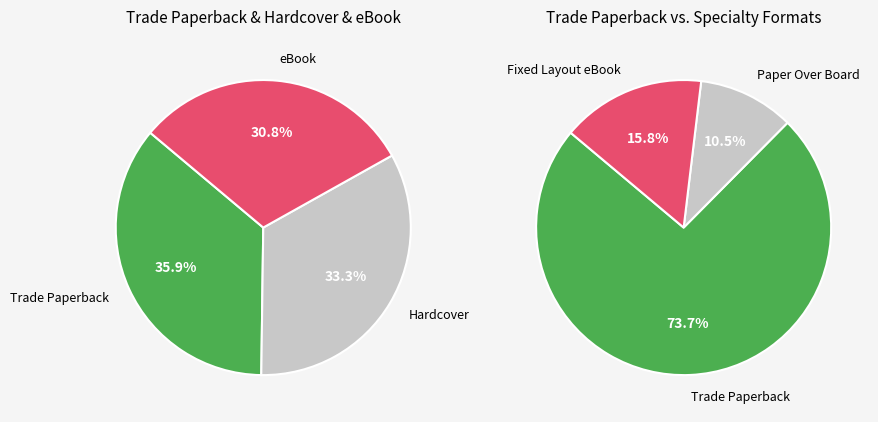

What is the largest slice in the pie chart?

Trade Paperback